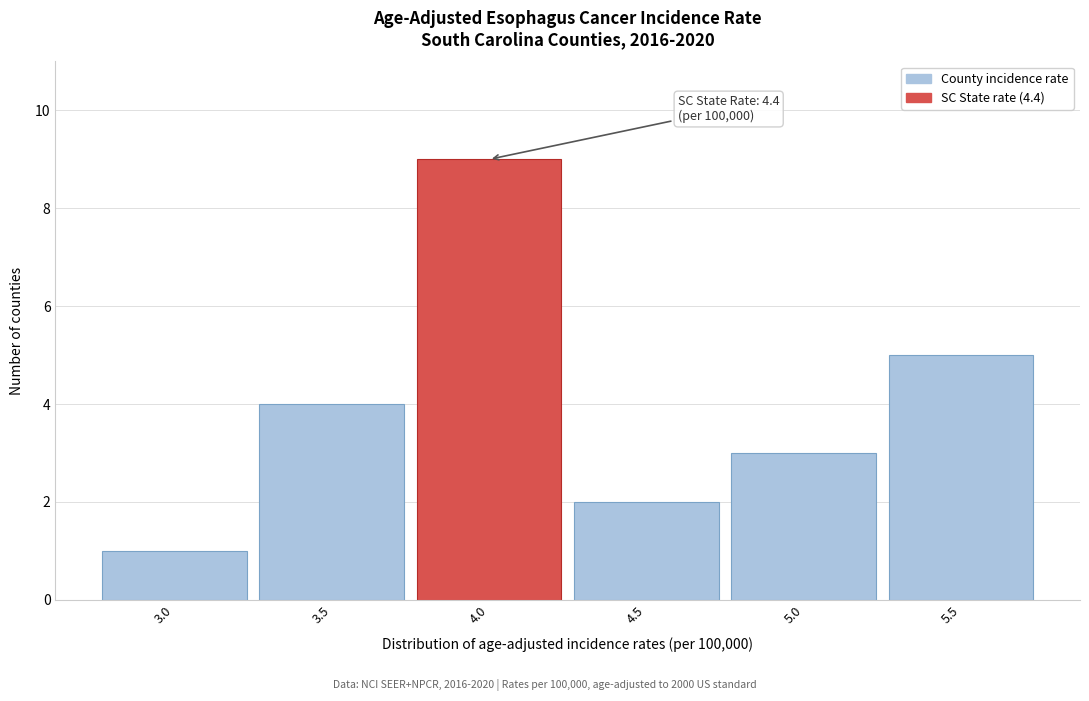

Reading left to right, what are all the values shown in this chart?

3.0=1	3.5=4	4.0=9	4.5=2	5.0=3	5.5=5